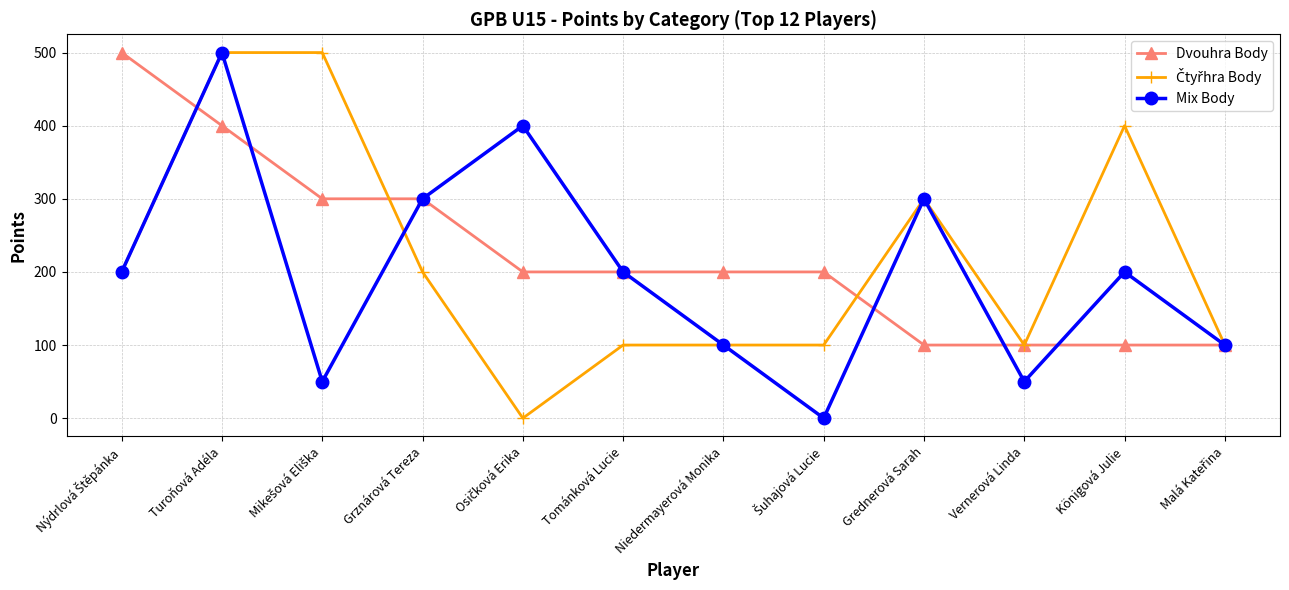

True or false: Dvouhra Body has a value of 100 at Grednerová Sarah.

True